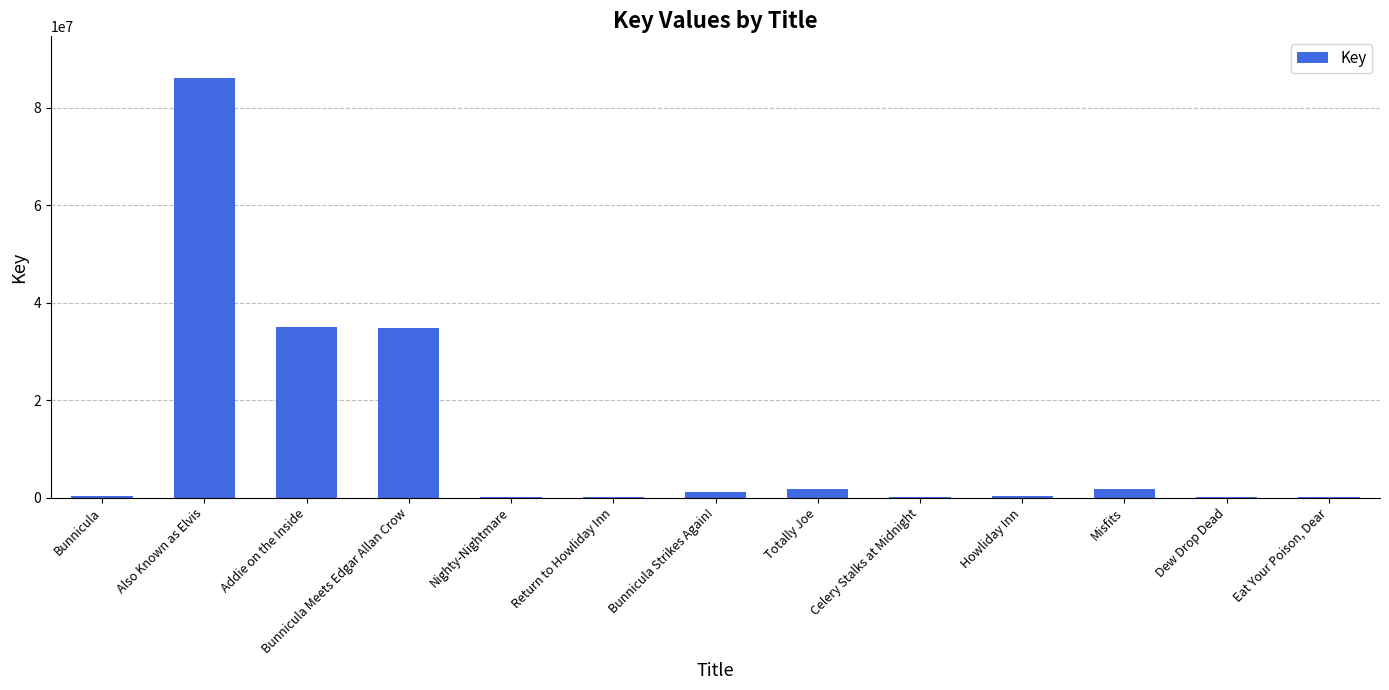

Between Addie on the Inside and Eat Your Poison, Dear, which is larger?

Addie on the Inside